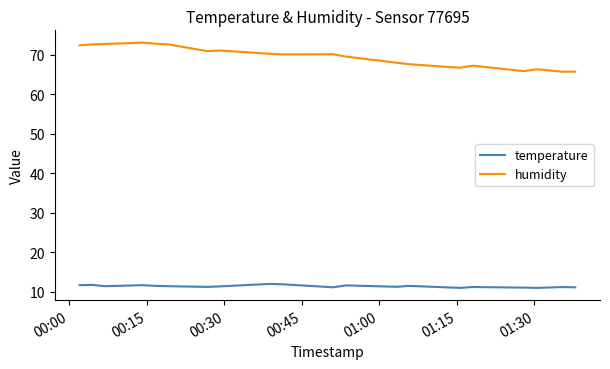

True or false: humidity and temperature intersect in this chart.

False